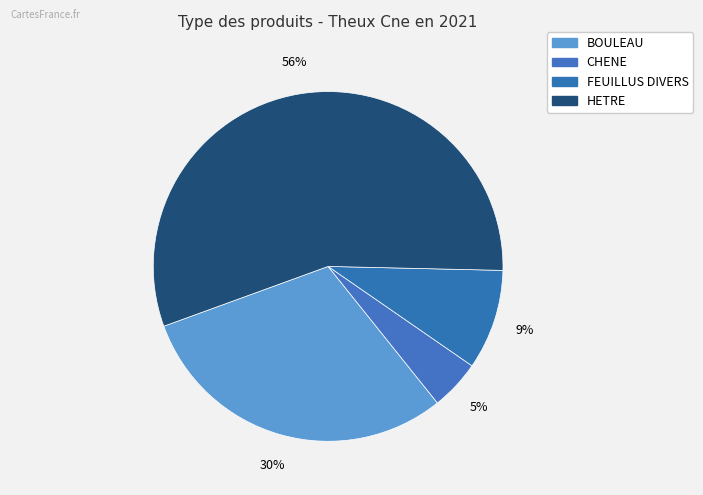

Which category has the biggest portion of the pie?

HETRE